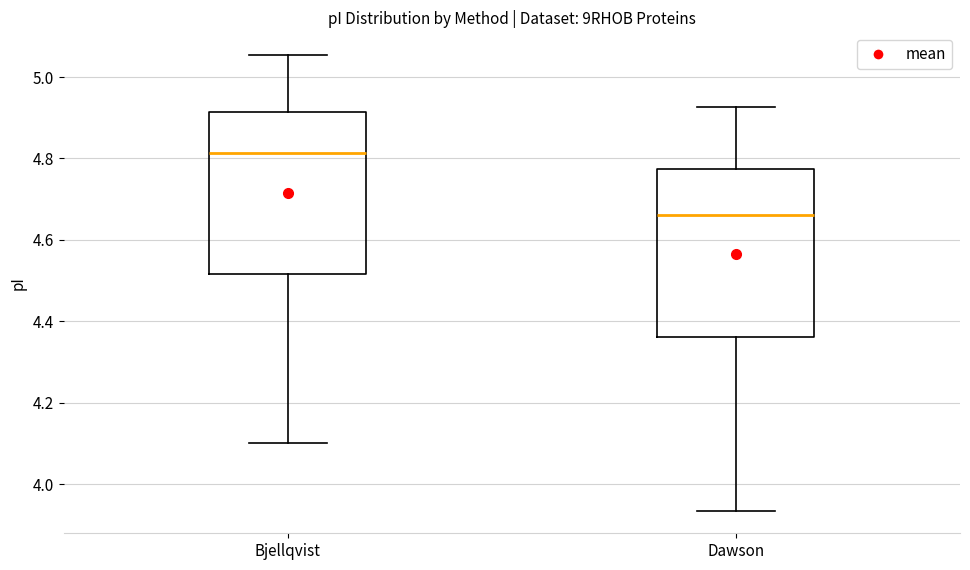

Where does the median line of the box for Dawson sit on the y-axis? The values are not printed on the chart, so give them approximately, as read against the axis.

4.66